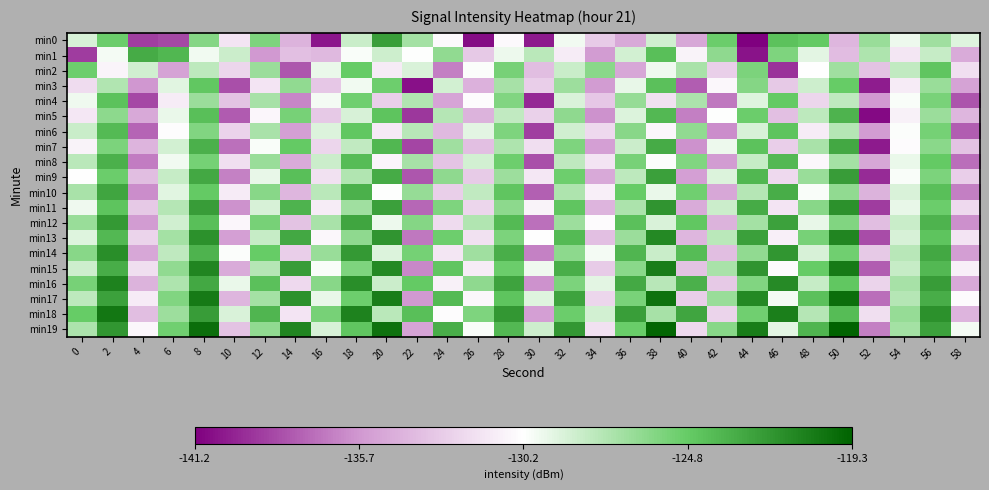

Reading left to right, list all the values displayed in this chart.

min0: 0=-128.9	2=-125.0	4=-138.9	6=-138.6	8=-126.0	10=-131.7	12=-125.7	14=-134.3	16=-140.4	18=-128.3	20=-122.4	22=-127.0	24=-130.6	26=-140.7	28=-130.5	30=-140.2	32=-129.8	34=-133.0	36=-134.9	38=-128.6	40=-134.9	42=-125.0	44=-141.2	46=-124.3	48=-124.7	50=-134.1	52=-126.6	54=-129.6	56=-126.9	58=-129.1
min1: 0=-139.0	2=-129.8	4=-123.1	6=-123.7	8=-129.8	10=-128.4	12=-135.7	14=-133.6	16=-134.0	18=-130.0	20=-128.5	22=-130.2	24=-126.4	26=-133.1	28=-129.6	30=-127.8	32=-131.2	34=-135.5	36=-128.7	38=-124.1	40=-130.9	42=-126.3	44=-140.5	46=-125.7	48=-129.3	50=-133.8	52=-127.4	54=-131.6	56=-128.2	58=-134.7
min2: 0=-125.1	2=-130.8	4=-128.6	6=-135.2	8=-127.9	10=-132.4	12=-126.7	14=-138.1	16=-129.5	18=-124.8	20=-131.3	22=-128.9	24=-136.6	26=-130.1	28=-125.4	30=-133.7	32=-128.3	34=-126.1	36=-134.9	38=-129.7	40=-127.2	42=-132.8	44=-125.6	46=-139.4	48=-130.3	50=-126.9	52=-133.5	54=-128.1	56=-124.5	58=-131.9
min3: 0=-132.1	2=-127.5	4=-135.8	6=-129.2	8=-124.6	10=-138.3	12=-131.7	14=-126.4	16=-133.2	18=-129.8	20=-125.1	22=-140.6	24=-128.7	26=-134.4	28=-127.1	30=-132.9	32=-126.8	34=-135.5	36=-129.4	38=-124.2	40=-137.8	42=-130.6	44=-125.9	46=-133.1	48=-128.5	50=-124.8	52=-140.1	54=-131.3	56=-126.6	58=-135.2
min4: 0=-129.7	2=-124.3	4=-138.6	6=-131.2	8=-126.7	10=-133.5	12=-127.1	14=-136.4	16=-129.9	18=-125.2	20=-132.8	22=-127.5	24=-135.1	26=-130.4	28=-125.8	30=-139.7	32=-128.9	34=-133.2	36=-126.5	38=-131.8	40=-127.3	42=-136.9	44=-129.1	46=-124.7	48=-132.4	50=-128.0	52=-135.7	54=-130.0	56=-125.5	58=-138.2
min5: 0=-131.5	2=-126.2	4=-134.8	6=-129.5	8=-124.1	10=-137.9	12=-130.7	14=-125.4	16=-133.1	18=-128.8	20=-124.4	22=-139.2	24=-127.6	26=-134.3	28=-128.1	30=-132.7	32=-126.3	34=-135.9	36=-129.0	38=-123.8	40=-136.6	42=-130.2	44=-125.0	46=-133.6	48=-127.9	50=-123.5	52=-140.8	54=-131.0	56=-126.7	58=-134.1
min6: 0=-128.3	2=-123.9	4=-137.6	6=-130.4	8=-125.8	10=-132.6	12=-127.2	14=-135.3	16=-129.0	18=-124.6	20=-131.4	22=-127.7	24=-134.0	26=-129.3	28=-125.7	30=-138.9	32=-128.6	34=-132.3	36=-126.0	38=-130.7	40=-126.4	42=-136.1	44=-128.8	46=-124.4	48=-131.2	50=-127.6	52=-135.5	54=-130.1	56=-125.3	58=-137.8
min7: 0=-130.9	2=-125.6	4=-134.2	6=-128.7	8=-123.4	10=-137.1	12=-130.0	14=-124.7	16=-132.4	18=-128.1	20=-123.7	22=-138.7	24=-126.9	26=-133.6	28=-127.4	30=-132.0	32=-125.7	34=-135.3	36=-128.4	38=-123.1	40=-135.9	42=-129.6	44=-124.3	46=-132.9	48=-127.2	50=-122.9	52=-140.2	54=-130.5	56=-126.1	58=-133.5
min8: 0=-127.8	2=-123.4	4=-136.7	6=-129.8	8=-125.3	10=-131.9	12=-126.6	14=-134.7	16=-128.4	18=-124.0	20=-130.8	22=-127.1	24=-133.4	26=-128.7	28=-125.1	30=-138.3	32=-128.0	34=-131.7	36=-125.4	38=-130.1	40=-125.8	42=-135.5	44=-128.2	46=-123.8	48=-130.6	50=-127.0	52=-134.9	54=-129.5	56=-124.7	58=-137.2
min9: 0=-130.3	2=-125.0	4=-133.7	6=-128.2	8=-122.9	10=-136.5	12=-129.4	14=-124.1	16=-131.8	18=-127.5	20=-123.1	22=-138.1	24=-126.3	26=-133.0	28=-126.8	30=-131.5	32=-125.1	34=-134.8	36=-127.9	38=-122.5	40=-135.3	42=-129.0	44=-123.7	46=-132.3	48=-126.6	50=-122.3	52=-139.6	54=-130.0	56=-125.6	58=-132.9
min10: 0=-127.2	2=-122.8	4=-136.1	6=-129.2	8=-124.7	10=-131.3	12=-126.0	14=-134.1	16=-127.8	18=-123.4	20=-130.2	22=-126.5	24=-132.8	26=-128.1	28=-124.5	30=-137.7	32=-127.4	34=-131.1	36=-124.8	38=-129.5	40=-125.2	42=-134.9	44=-127.6	46=-123.2	48=-130.0	50=-126.4	52=-134.3	54=-128.9	56=-124.1	58=-136.6
min11: 0=-129.7	2=-124.4	4=-133.1	6=-127.6	8=-122.3	10=-135.9	12=-128.8	14=-123.5	16=-131.2	18=-126.9	20=-122.5	22=-137.5	24=-125.7	26=-132.4	28=-126.2	30=-130.9	32=-124.5	34=-134.2	36=-127.3	38=-121.9	40=-134.7	42=-128.4	44=-123.1	46=-131.7	48=-126.0	50=-121.7	52=-139.0	54=-129.4	56=-125.0	58=-132.3
min12: 0=-126.6	2=-122.2	4=-135.5	6=-128.6	8=-124.1	10=-130.7	12=-125.4	14=-133.5	16=-127.2	18=-122.8	20=-129.6	22=-125.9	24=-132.2	26=-127.5	28=-123.9	30=-137.1	32=-126.8	34=-130.5	36=-124.2	38=-128.9	40=-124.6	42=-134.3	44=-127.0	46=-122.6	48=-129.4	50=-125.8	52=-133.7	54=-128.3	56=-123.5	58=-136.0
min13: 0=-129.1	2=-123.8	4=-132.5	6=-127.0	8=-121.7	10=-135.3	12=-128.2	14=-122.9	16=-130.6	18=-126.3	20=-121.9	22=-136.9	24=-125.1	26=-131.8	28=-125.6	30=-130.3	32=-123.9	34=-133.6	36=-126.7	38=-121.3	40=-134.1	42=-127.8	44=-122.5	46=-131.1	48=-125.4	50=-121.1	52=-138.4	54=-128.8	56=-124.4	58=-131.7
min14: 0=-126.0	2=-121.6	4=-134.9	6=-128.0	8=-123.5	10=-130.1	12=-124.8	14=-132.9	16=-126.6	18=-122.2	20=-129.0	22=-125.3	24=-131.6	26=-126.9	28=-123.3	30=-136.5	32=-126.2	34=-129.9	36=-123.6	38=-128.3	40=-124.0	42=-133.7	44=-126.4	46=-122.0	48=-128.8	50=-125.2	52=-133.1	54=-127.7	56=-122.9	58=-135.4
min15: 0=-128.5	2=-123.2	4=-131.9	6=-126.4	8=-121.1	10=-134.7	12=-127.6	14=-122.3	16=-130.0	18=-125.7	20=-121.3	22=-136.3	24=-124.5	26=-131.2	28=-125.0	30=-129.7	32=-123.3	34=-133.0	36=-126.1	38=-120.7	40=-133.5	42=-127.2	44=-121.9	46=-130.5	48=-124.8	50=-120.5	52=-137.8	54=-128.2	56=-123.8	58=-131.1
min16: 0=-125.4	2=-121.0	4=-134.3	6=-127.4	8=-122.9	10=-129.5	12=-124.2	14=-132.3	16=-126.0	18=-121.6	20=-128.4	22=-124.7	24=-131.0	26=-126.3	28=-122.7	30=-135.9	32=-125.6	34=-129.3	36=-123.0	38=-127.7	40=-123.4	42=-133.1	44=-125.8	46=-121.4	48=-128.2	50=-124.6	52=-132.5	54=-127.1	56=-122.3	58=-134.8
min17: 0=-127.9	2=-122.6	4=-131.3	6=-125.8	8=-120.5	10=-134.1	12=-127.0	14=-121.7	16=-129.4	18=-125.1	20=-120.7	22=-135.7	24=-123.9	26=-130.6	28=-124.4	30=-129.1	32=-122.7	34=-132.4	36=-125.5	38=-120.1	40=-132.9	42=-126.6	44=-121.3	46=-129.9	48=-124.2	50=-119.9	52=-137.2	54=-127.6	56=-123.2	58=-130.5
min18: 0=-124.8	2=-120.4	4=-133.7	6=-126.8	8=-122.3	10=-128.9	12=-123.6	14=-131.7	16=-125.4	18=-121.0	20=-127.8	22=-124.1	24=-130.4	26=-125.7	28=-122.1	30=-135.3	32=-125.0	34=-128.7	36=-122.4	38=-127.1	40=-122.8	42=-132.5	44=-125.2	46=-120.8	48=-127.6	50=-124.0	52=-131.9	54=-126.5	56=-121.7	58=-134.2
min19: 0=-127.3	2=-122.0	4=-130.7	6=-125.2	8=-119.9	10=-133.5	12=-126.4	14=-121.1	16=-128.8	18=-124.5	20=-120.1	22=-135.1	24=-123.3	26=-130.0	28=-123.8	30=-128.5	32=-122.1	34=-131.8	36=-124.9	38=-119.5	40=-132.3	42=-126.0	44=-120.7	46=-129.3	48=-123.6	50=-119.3	52=-136.6	54=-127.0	56=-122.6	58=-129.9